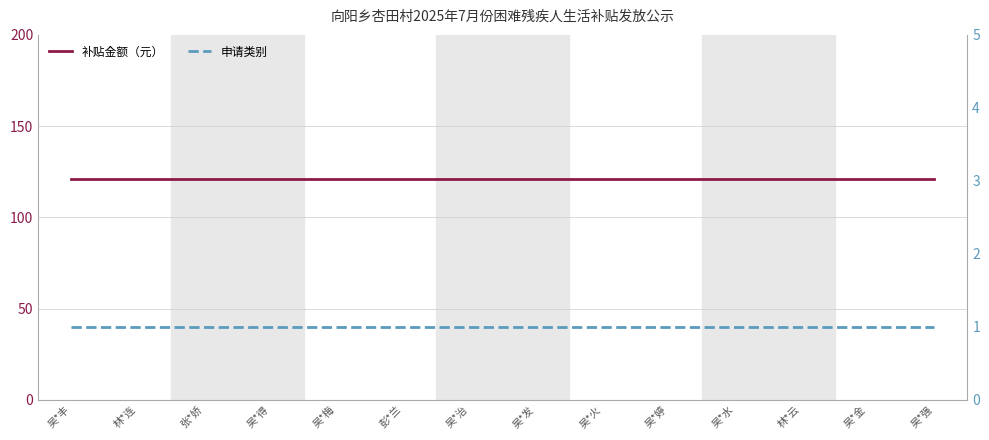

Which category has the lowest value in the 补贴金额（元） series?

吴*丰